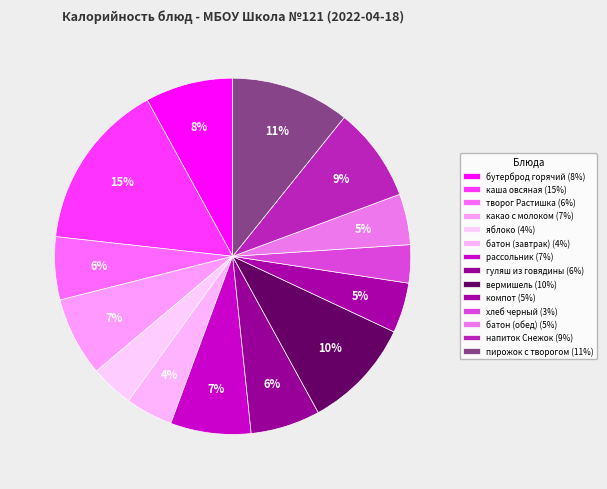

Count the number of slices in the pie.

14